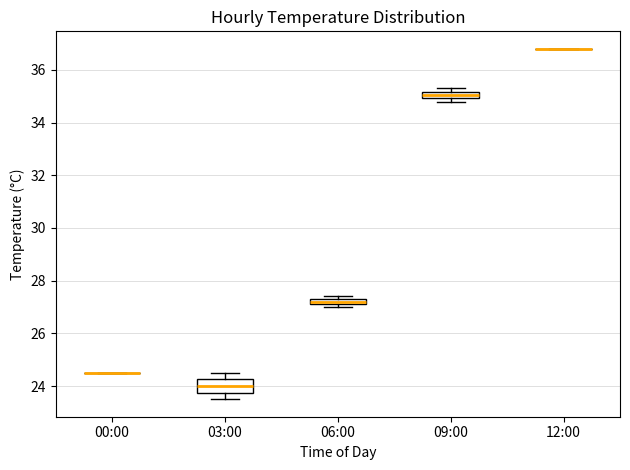

Where is the upper edge of the box for 06:00 on the y-axis? The values are not printed on the chart, so give them approximately, as read against the axis.

27.4